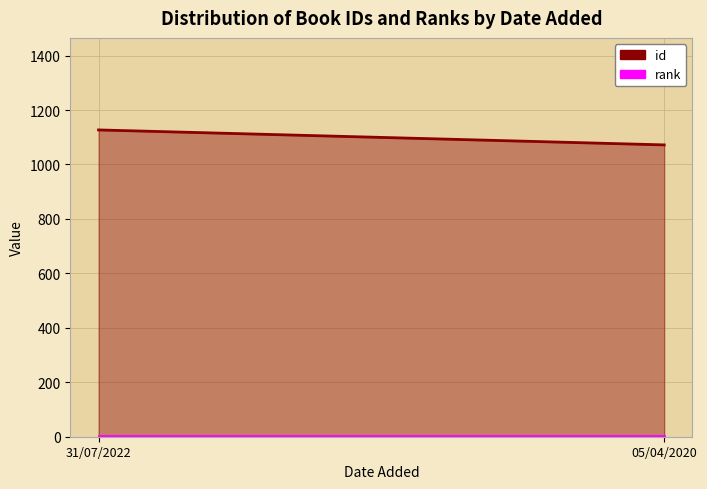

Which series has the largest total across all categories?

id